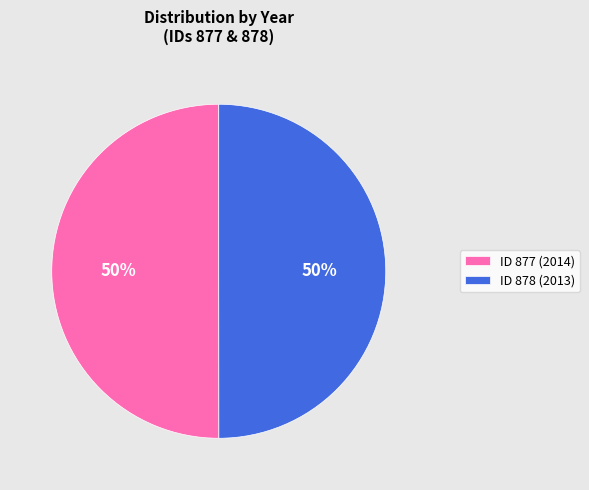

Count the number of slices in the pie.

2